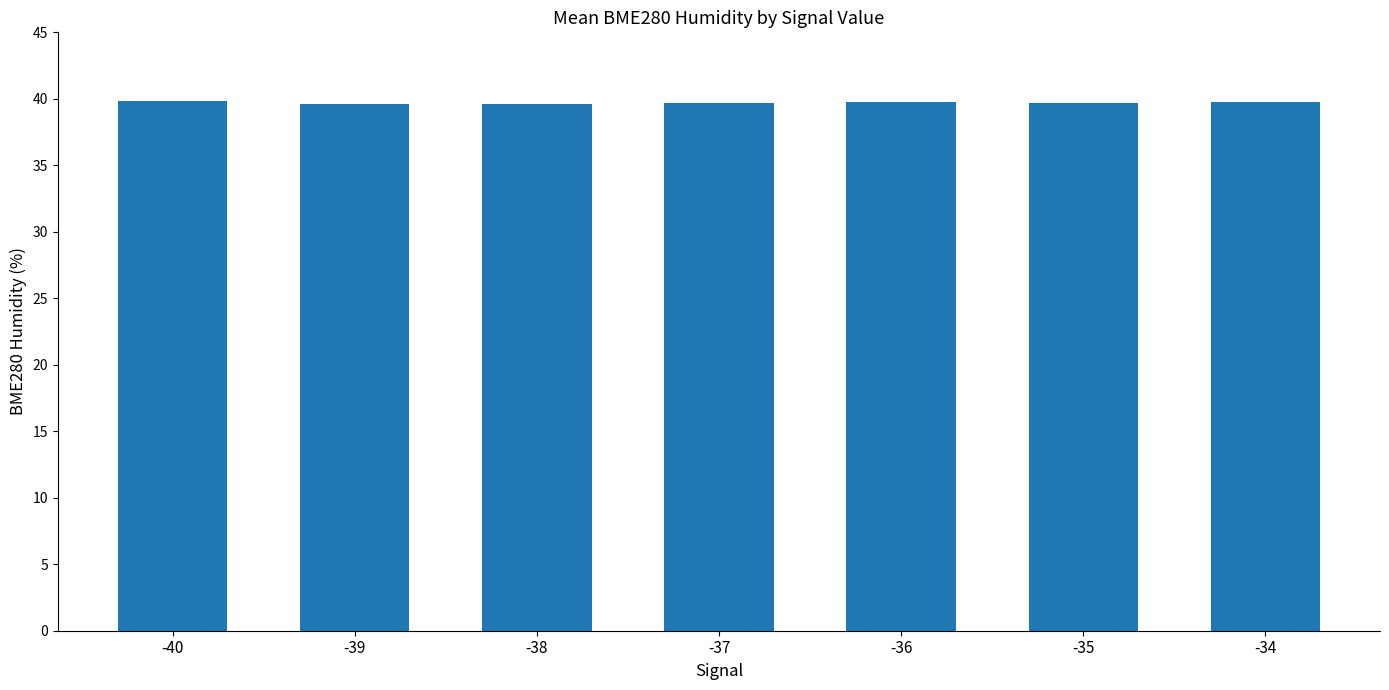

The value at -35 is 39.7. True or false?

True